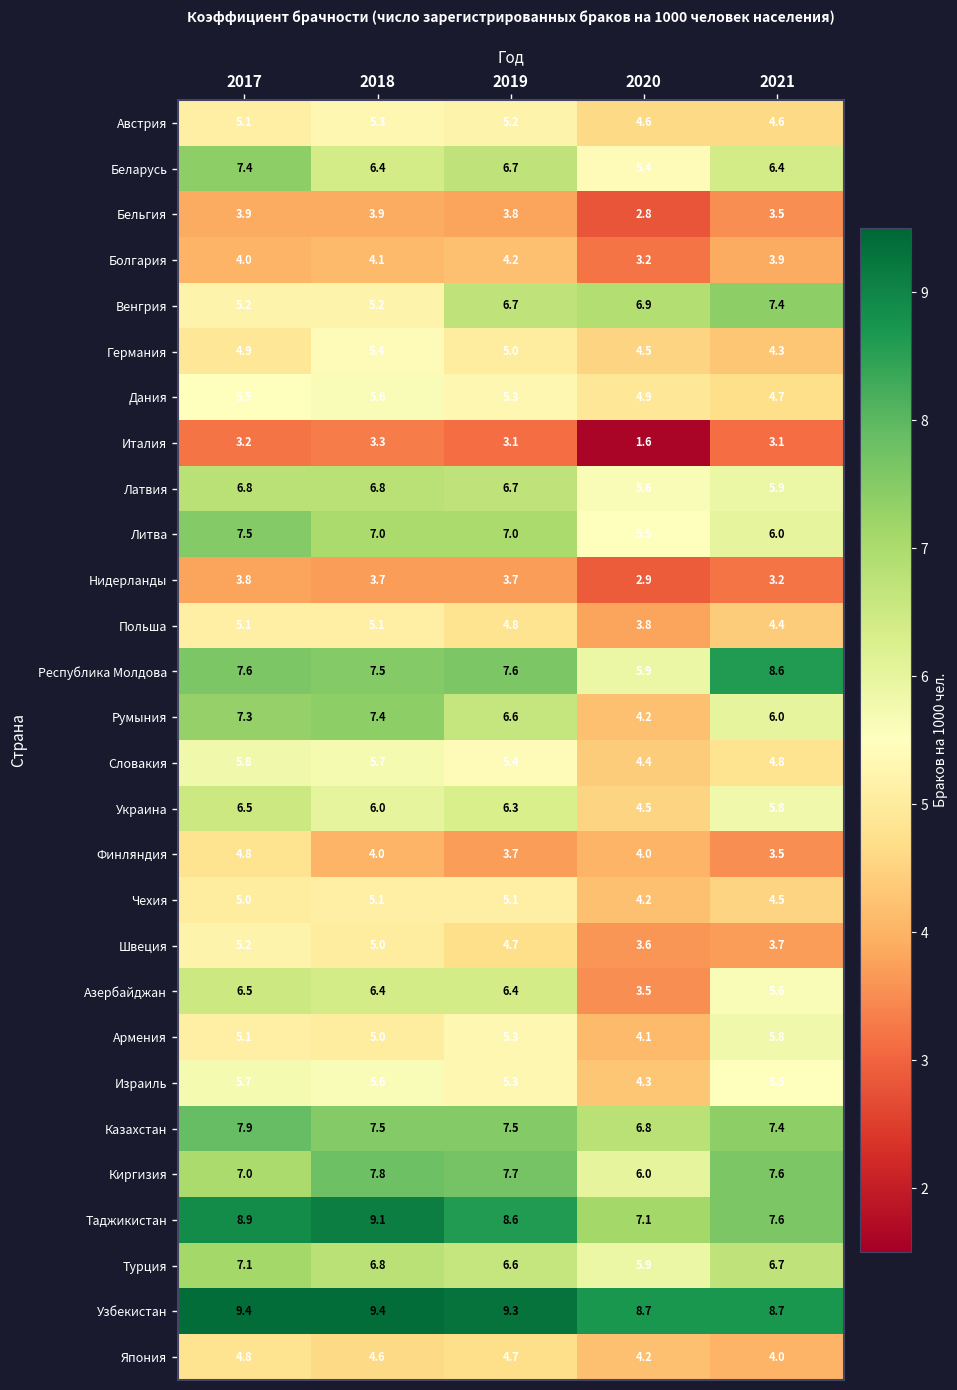

At which label is Таджикистан closest to 8?

2021